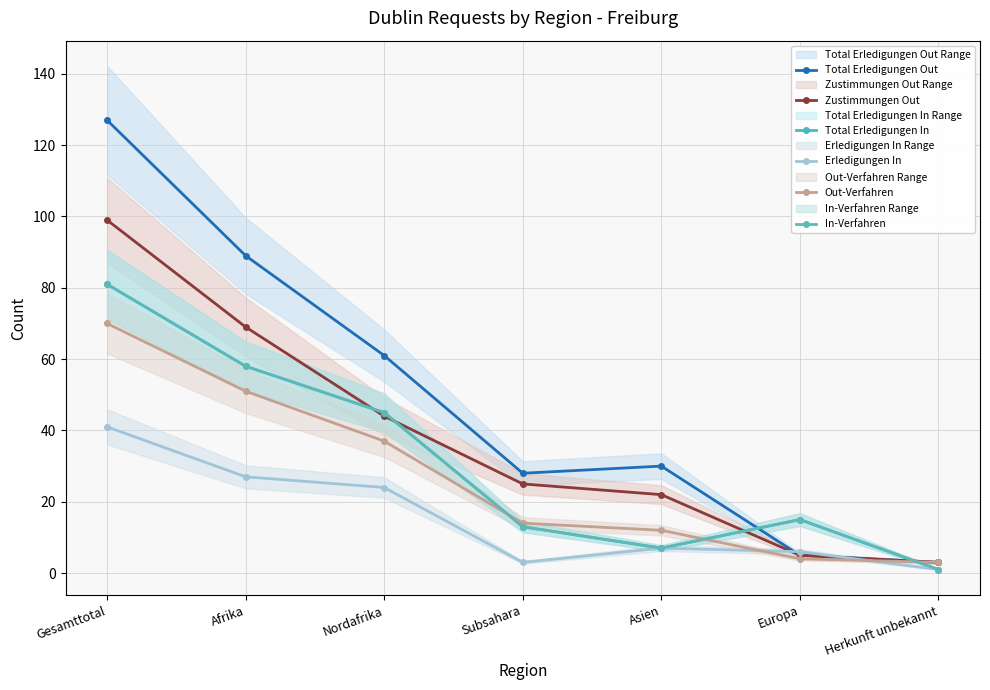

What are all the series names shown in the legend?

Total Erledigungen Out, Zustimmungen Out, Total Erledigungen In, Erledigungen In, Out-Verfahren, In-Verfahren